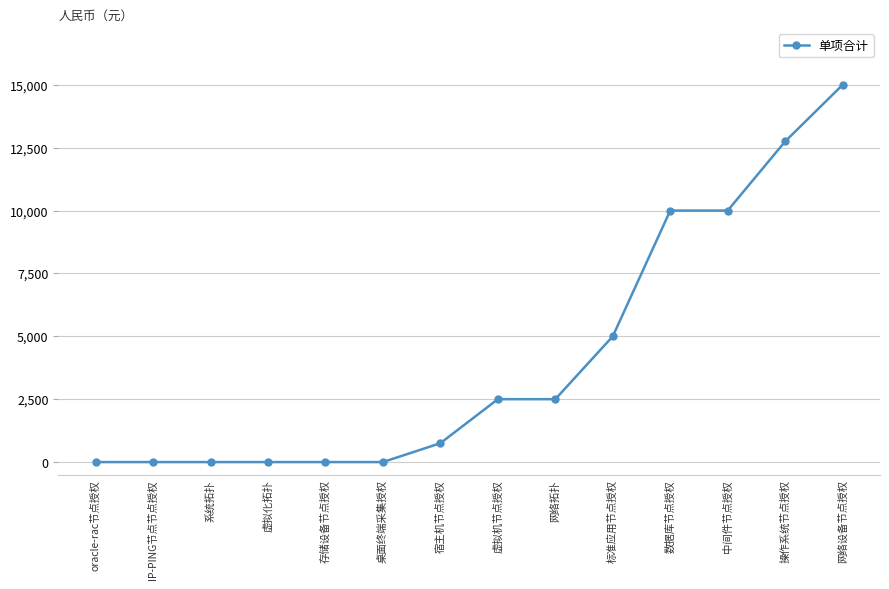

Reading right to left, list all the values displayed in this chart.

15000	12750	10000	10000	5000	2500	2500	750	0	0	0	0	0	0